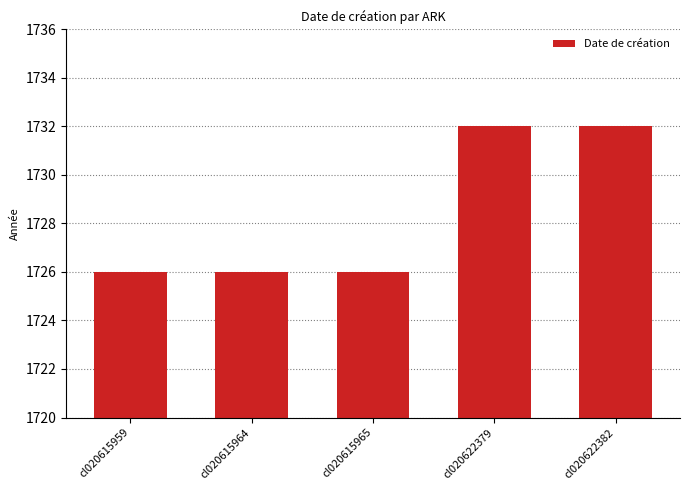

Reading left to right, extract all data points from this chart.

1726	1726	1726	1732	1732